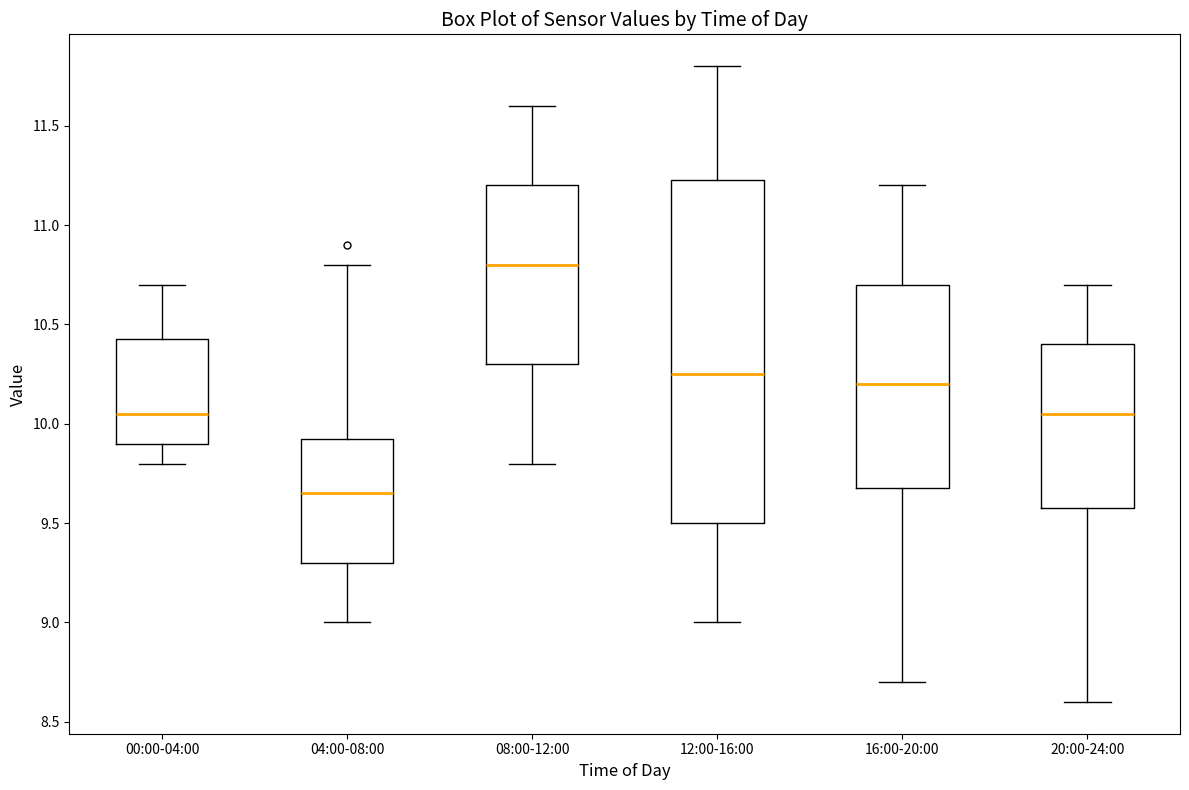

Which box is the tallest, from its lower edge to its upper edge?

12:00-16:00